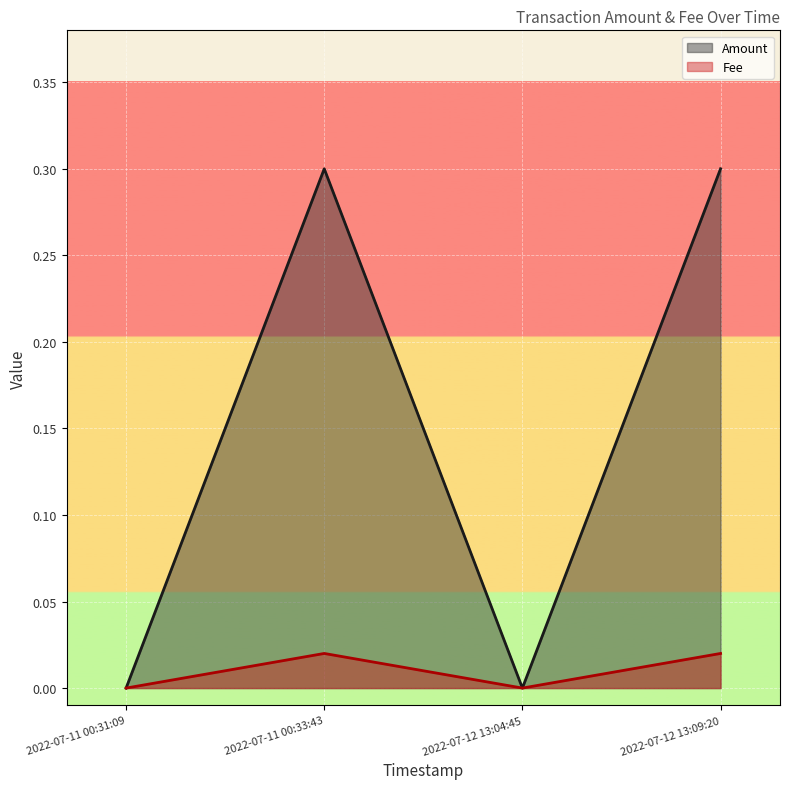

How many interior local valleys does the Amount series have?

1